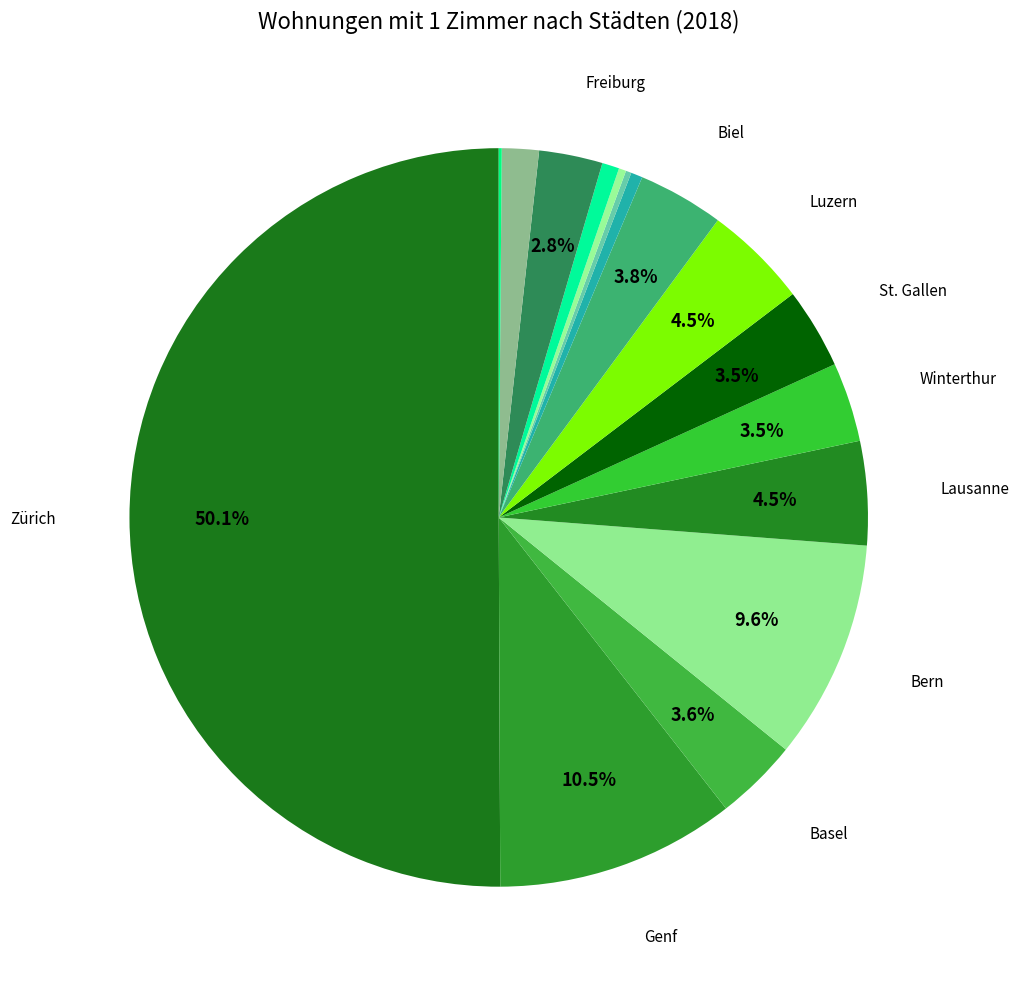

Count the number of slices in the pie.

16